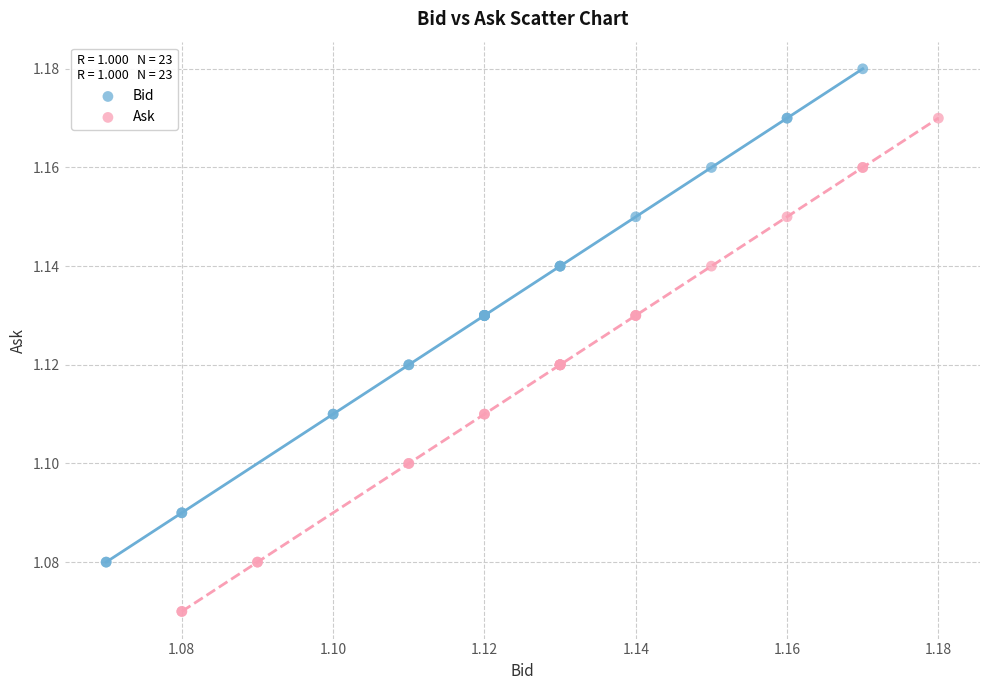

Which series reaches the maximum Y coordinate?

Bid